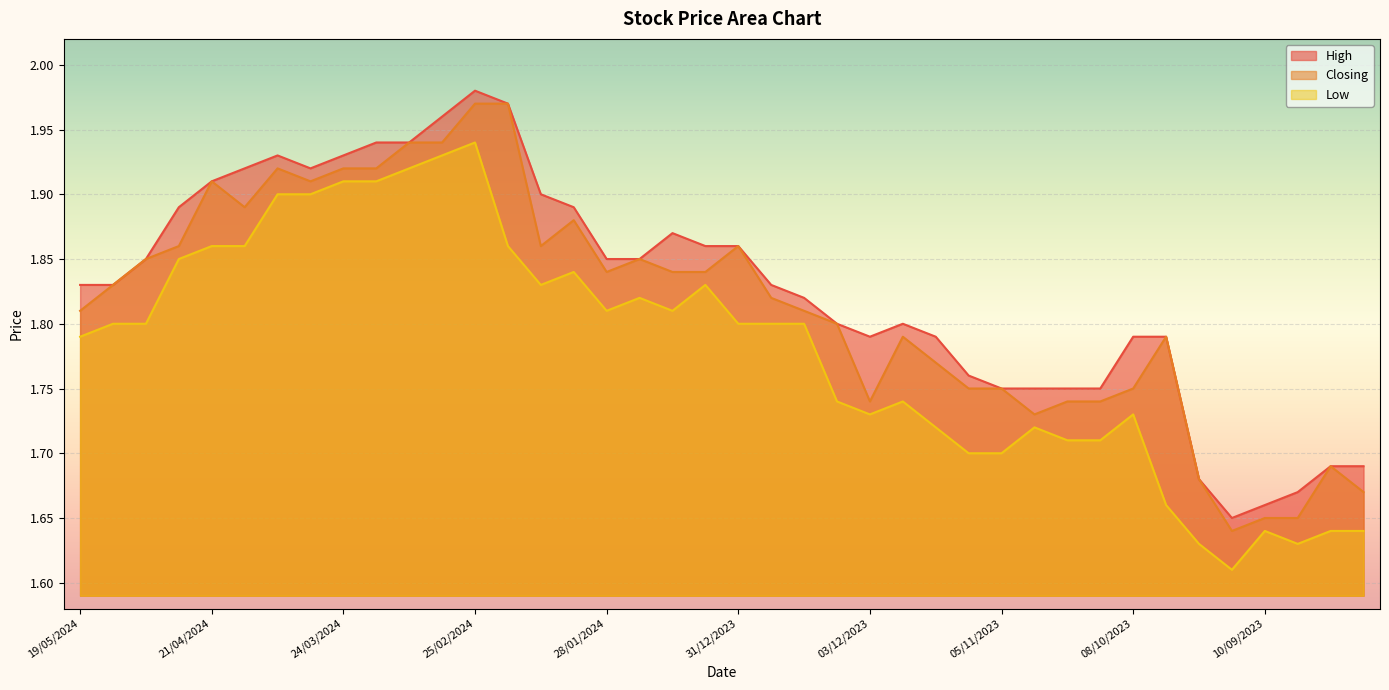

At which category does the chart reach its peak across all series?

25/02/2024